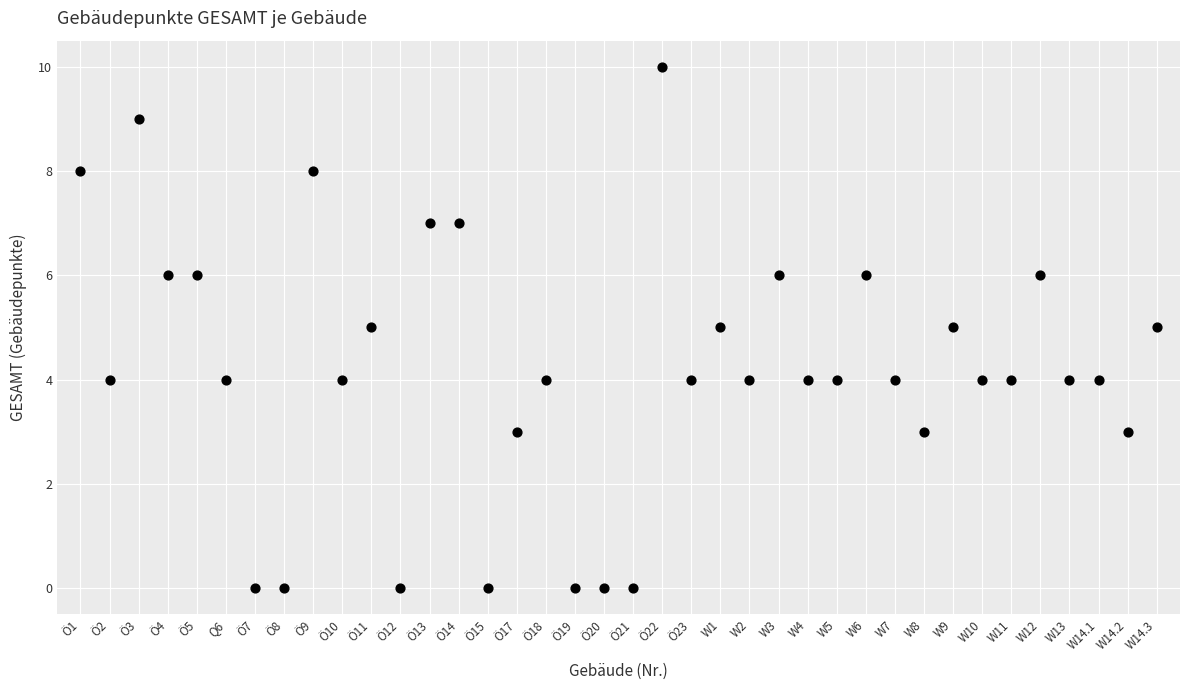

What is the range of Y values (max minus min)?

10